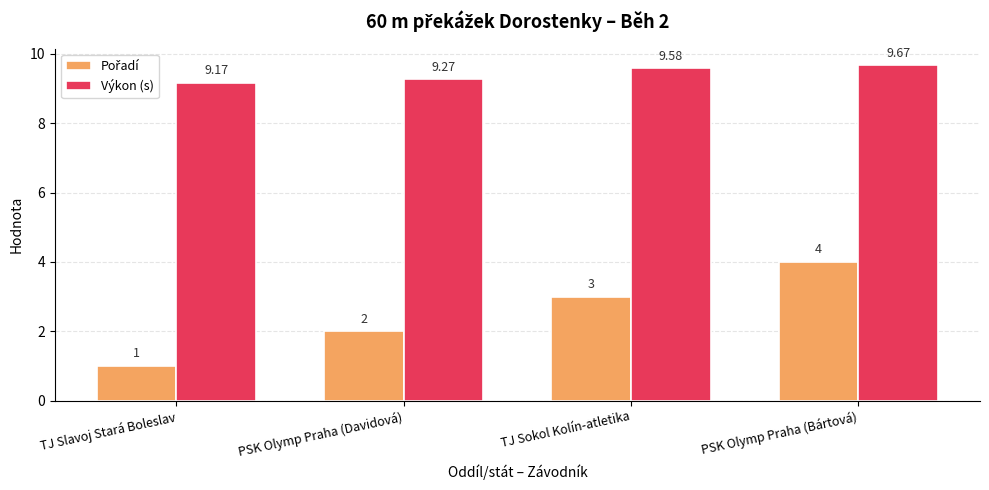

List the labels in order of Výkon (s) value, largest first.

PSK Olymp Praha (Bártová), TJ Sokol Kolín-atletika, PSK Olymp Praha (Davidová), TJ Slavoj Stará Boleslav